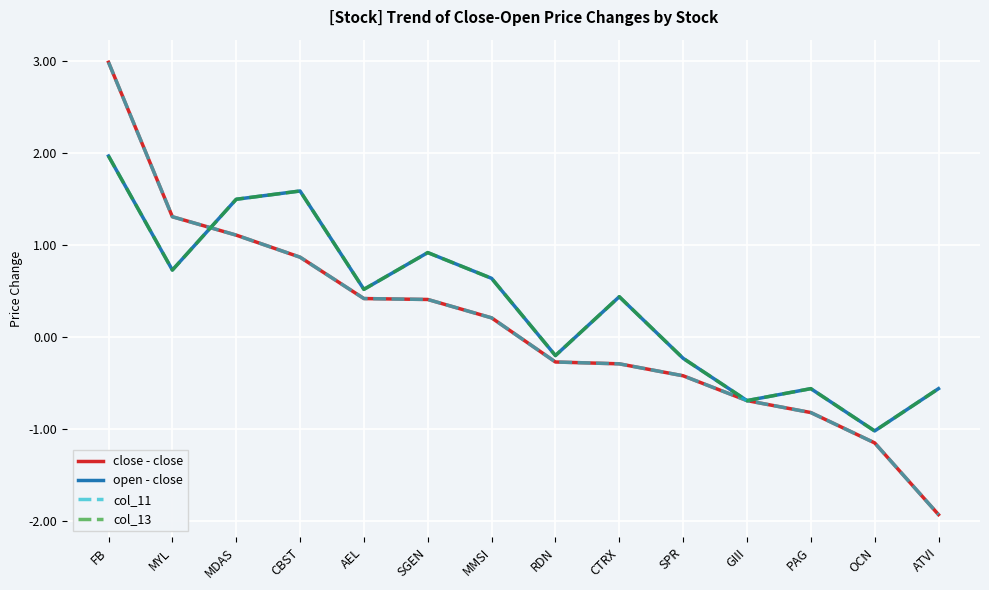

Does the chart have visible grid lines?

Yes